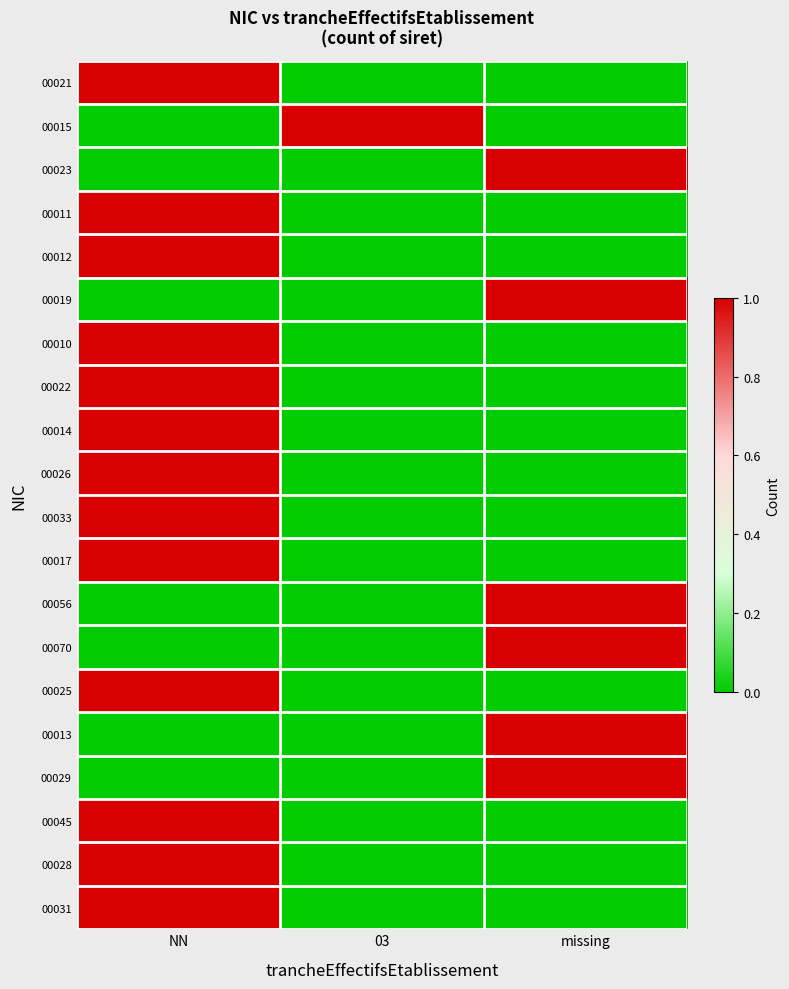

Reading left to right, what are all the values shown in this chart?

00021: NN=1	03=0	missing=0
00015: NN=0	03=1	missing=0
00023: NN=0	03=0	missing=1
00011: NN=1	03=0	missing=0
00012: NN=1	03=0	missing=0
00019: NN=0	03=0	missing=1
00010: NN=1	03=0	missing=0
00022: NN=1	03=0	missing=0
00014: NN=1	03=0	missing=0
00026: NN=1	03=0	missing=0
00033: NN=1	03=0	missing=0
00017: NN=1	03=0	missing=0
00056: NN=0	03=0	missing=1
00070: NN=0	03=0	missing=1
00025: NN=1	03=0	missing=0
00013: NN=0	03=0	missing=1
00029: NN=0	03=0	missing=1
00045: NN=1	03=0	missing=0
00028: NN=1	03=0	missing=0
00031: NN=1	03=0	missing=0